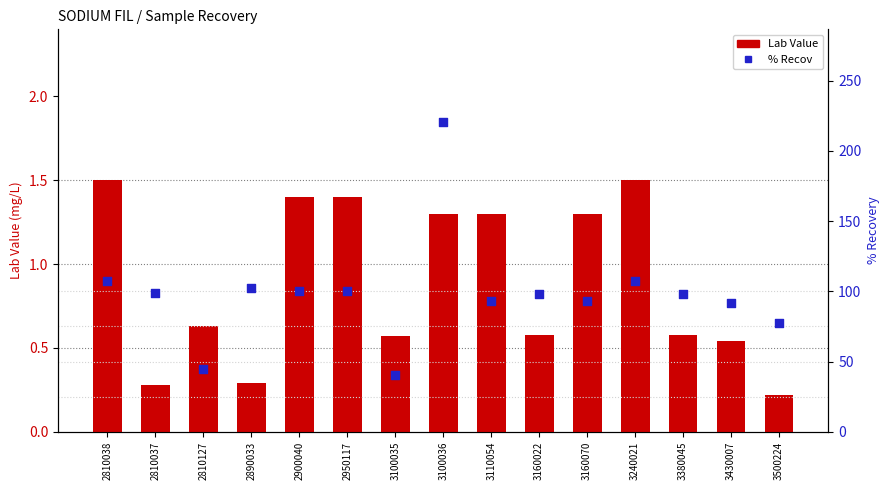

What is the total value across all series at 3160022?

98.9